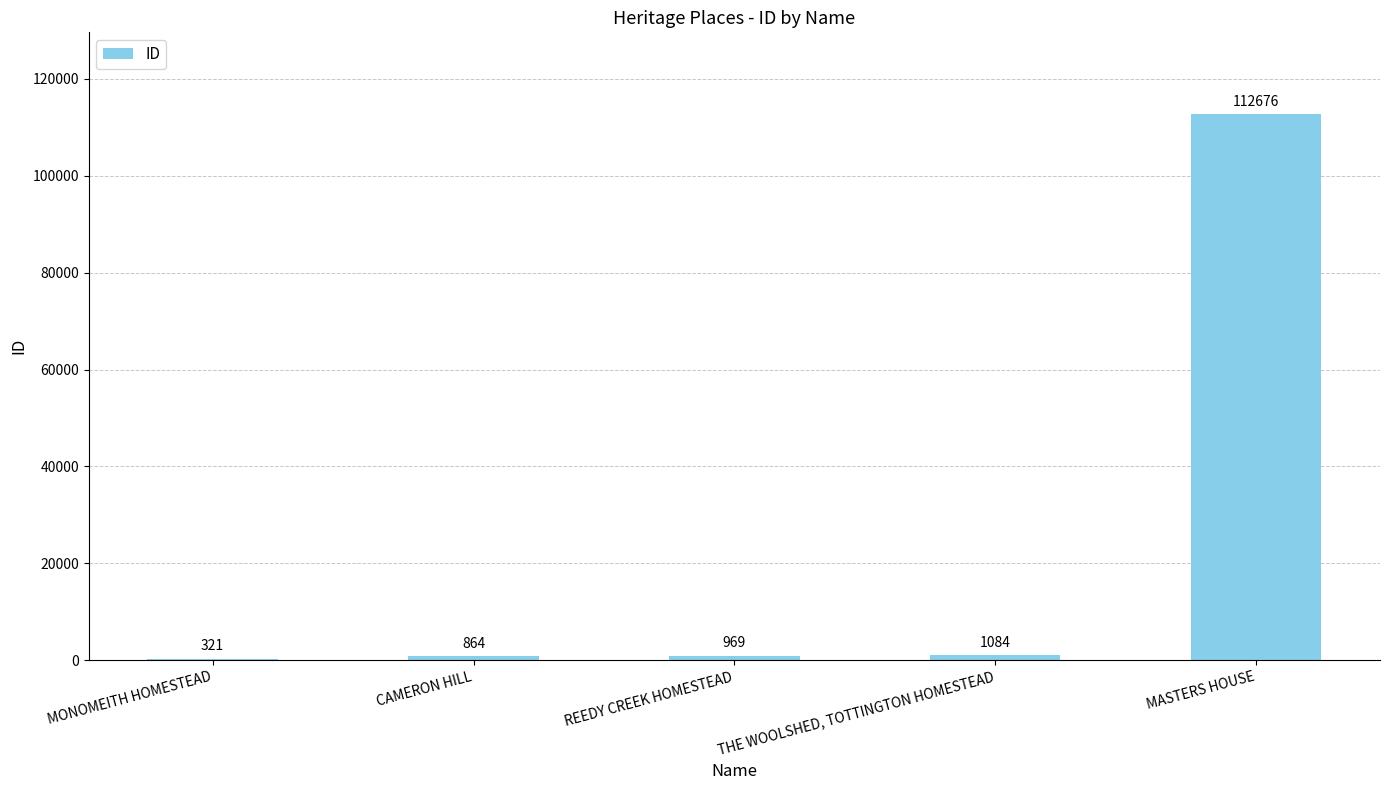

The value at CAMERON HILL is 864. True or false?

True